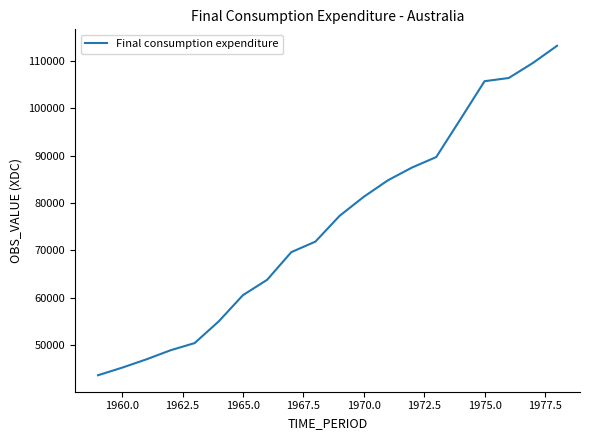

What is the average value?

75455